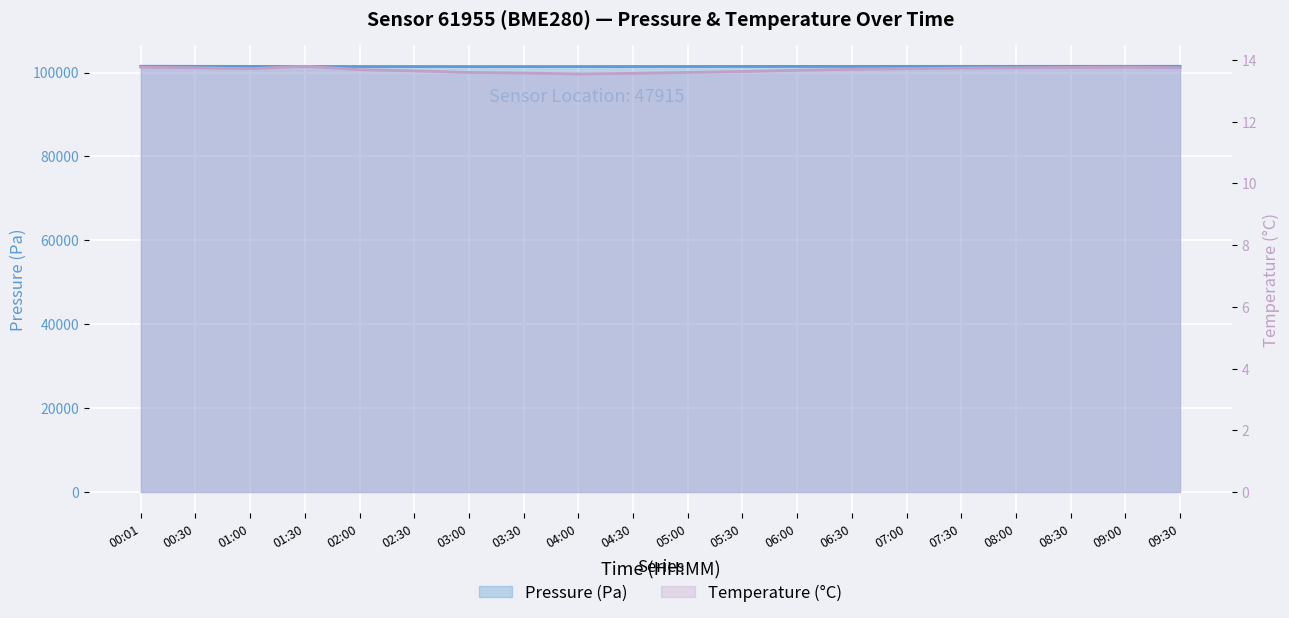

At which category does Pressure (Pa) reach its first local valley?

03:30